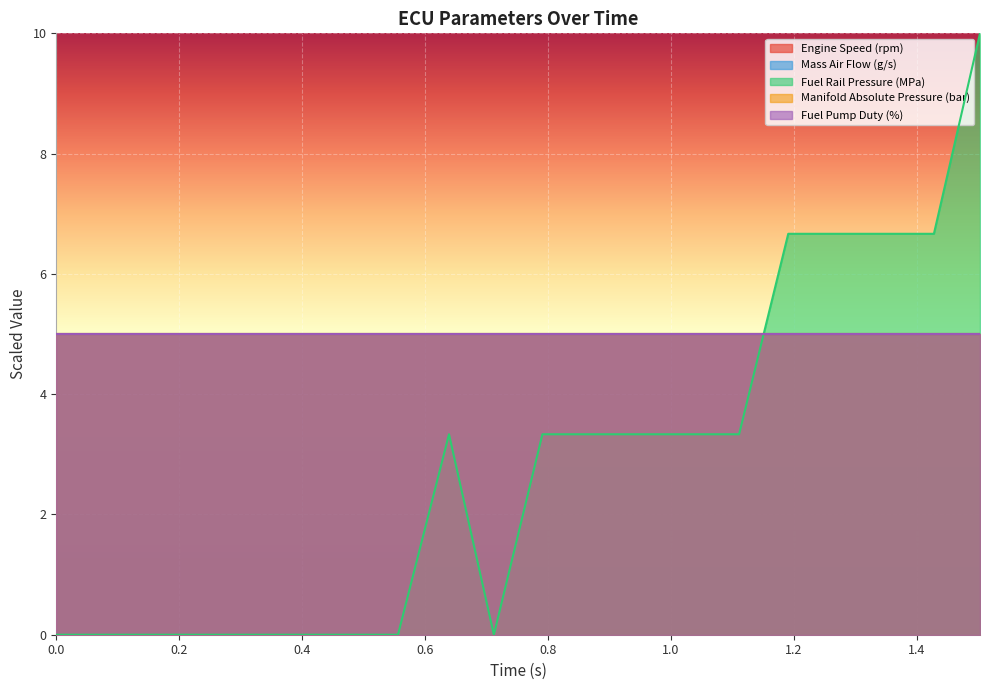

What are all the series names shown in the legend?

Engine Speed (rpm), Mass Air Flow (g/s), Fuel Rail Pressure (MPa), Manifold Absolute Pressure (bar), Fuel Pump Duty (%)